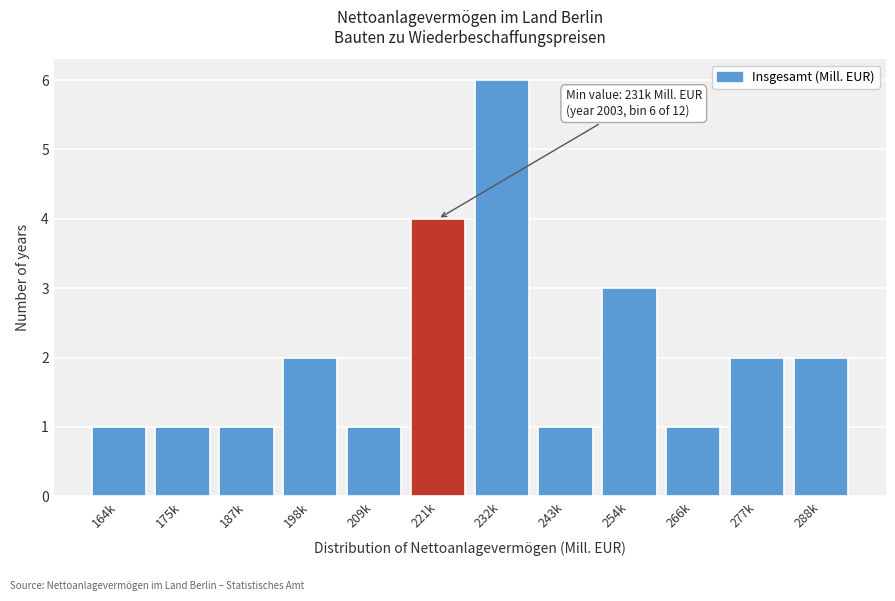

Reading left to right, what are all the values shown in this chart?

1	1	1	2	1	4	6	1	3	1	2	2